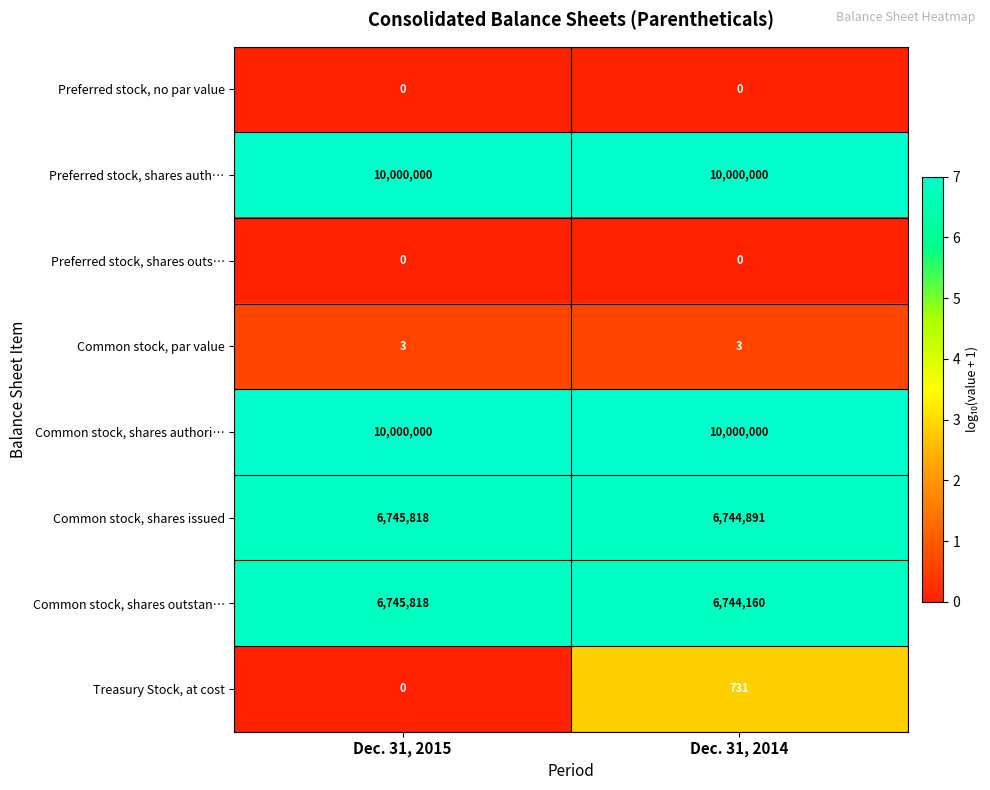

What is the total value across all series at Dec. 31, 2015?

33491639